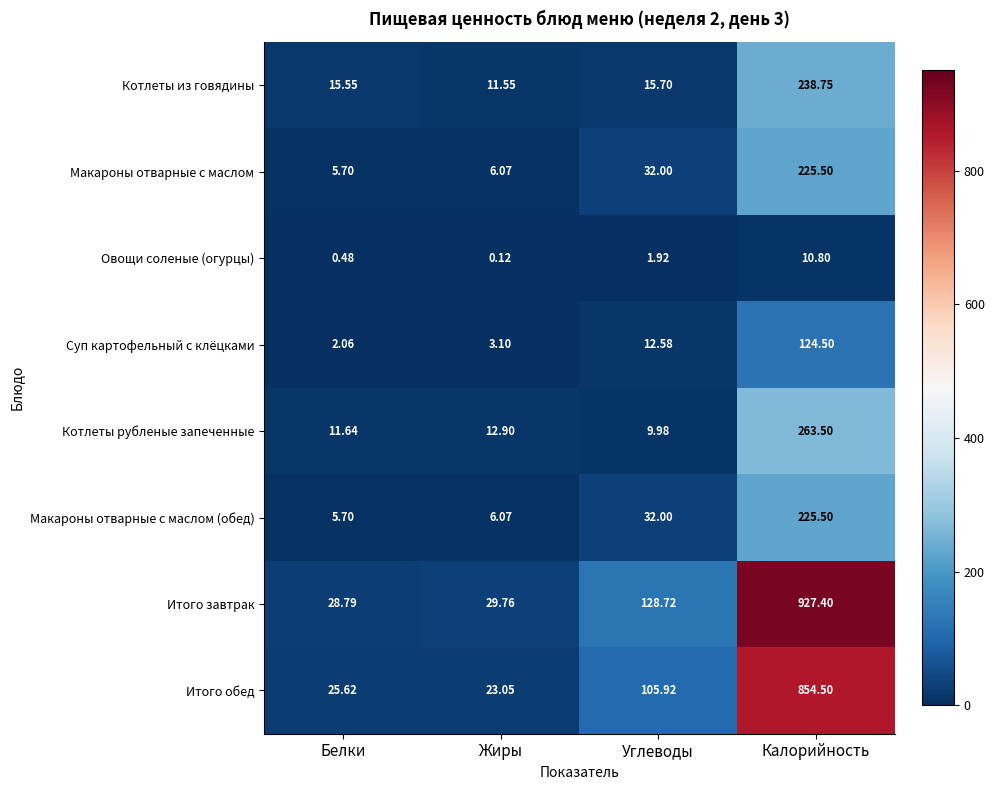

Where does the Итого обед series first go above 105?

Углеводы